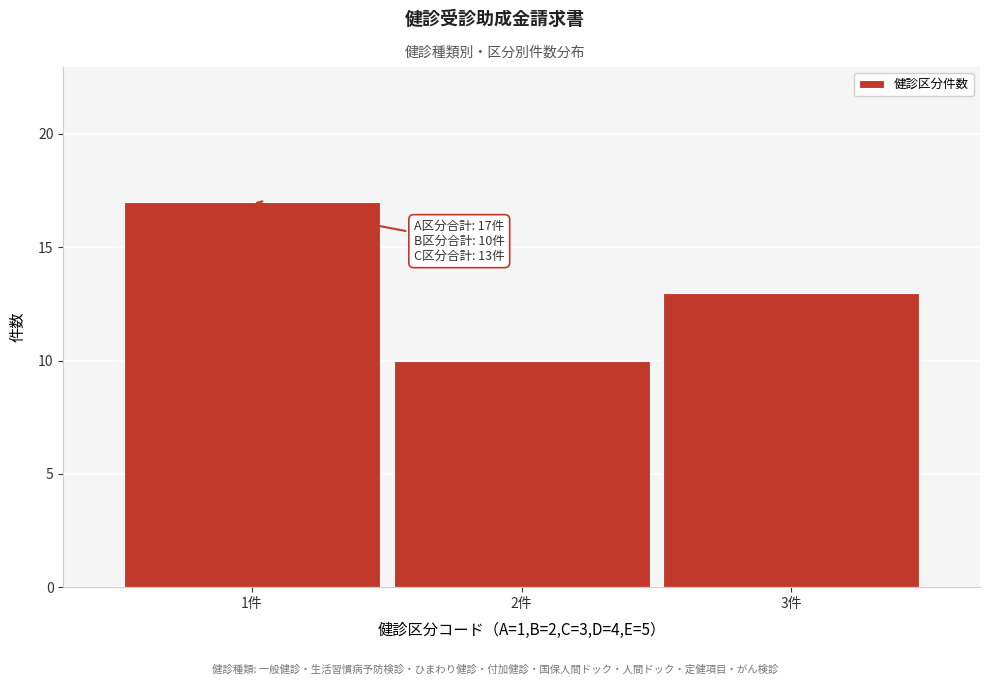

Over which range of the x-axis is the bar tallest?

0.5 to 1.5